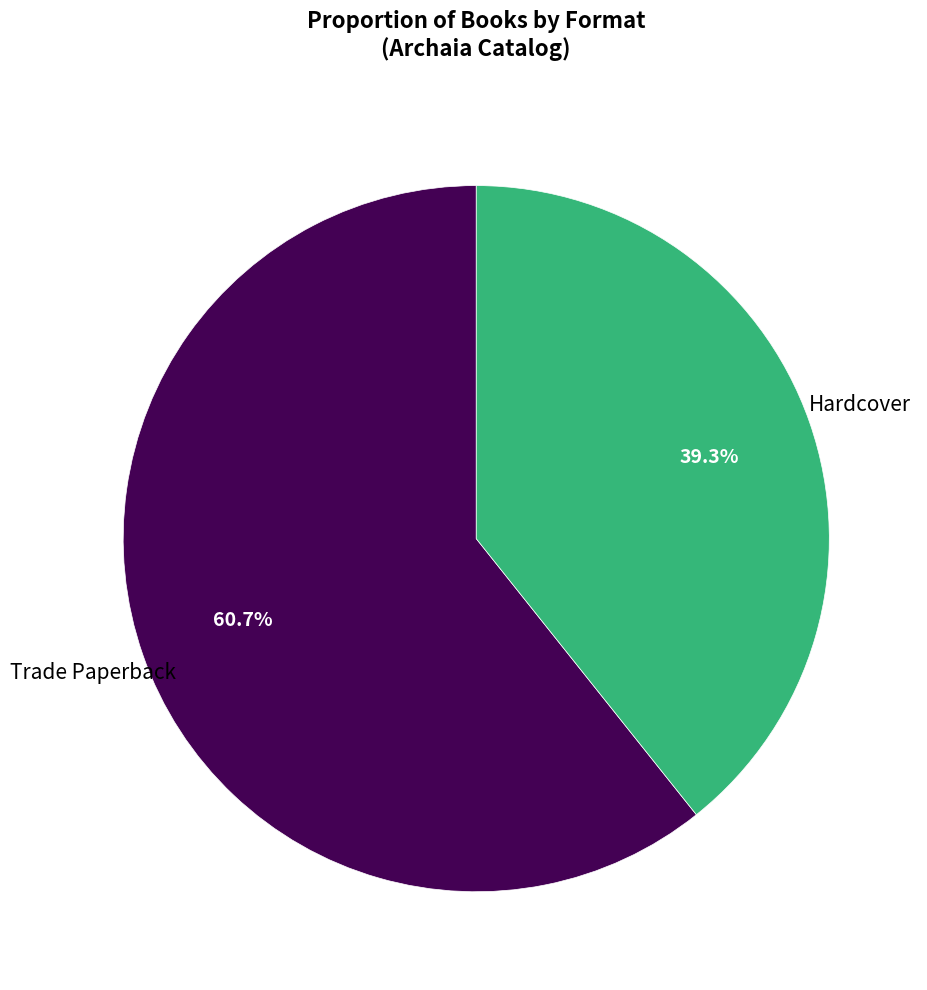

Does any single category account for the majority?

Yes